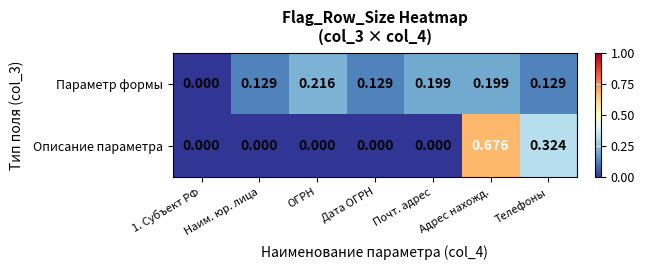

At which label does Описание параметра reach its peak?

Адрес нахожд.